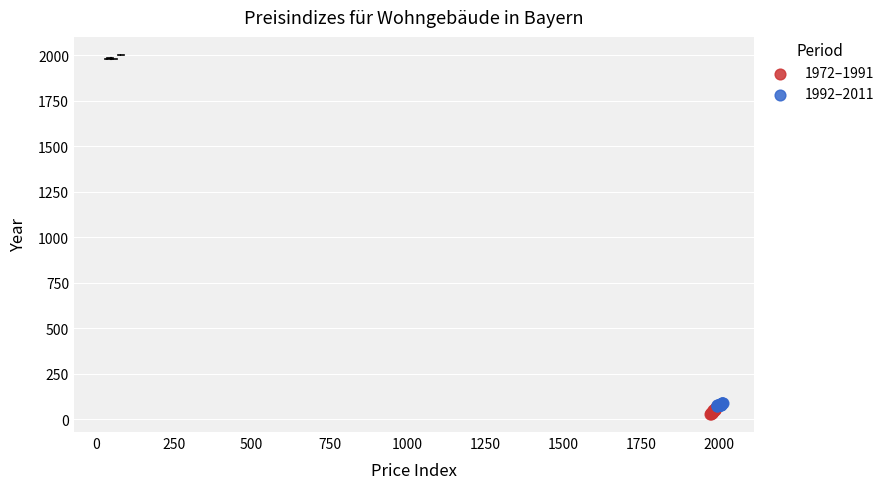

What are all the series names shown in the legend?

1972–1991, 1992–2011